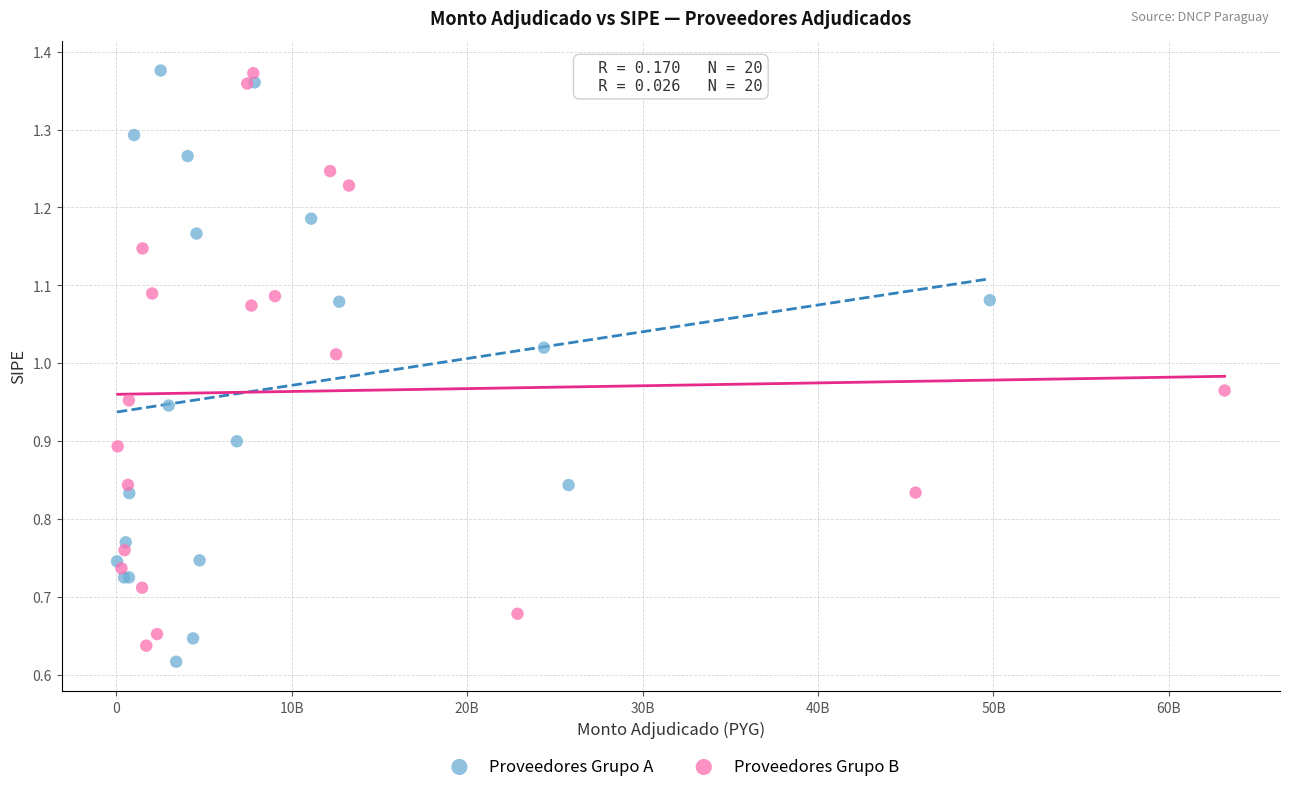

What are all the series names shown in the legend?

Proveedores Grupo A, Proveedores Grupo B